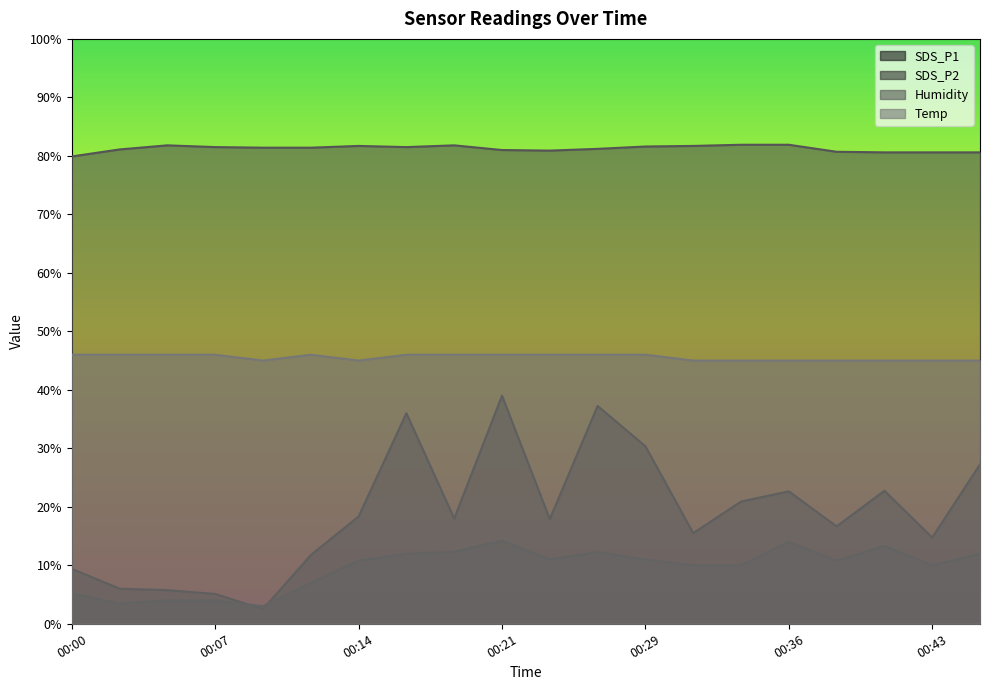

True or false: SDS_P2 and SDS_P1 cross at least once.

True